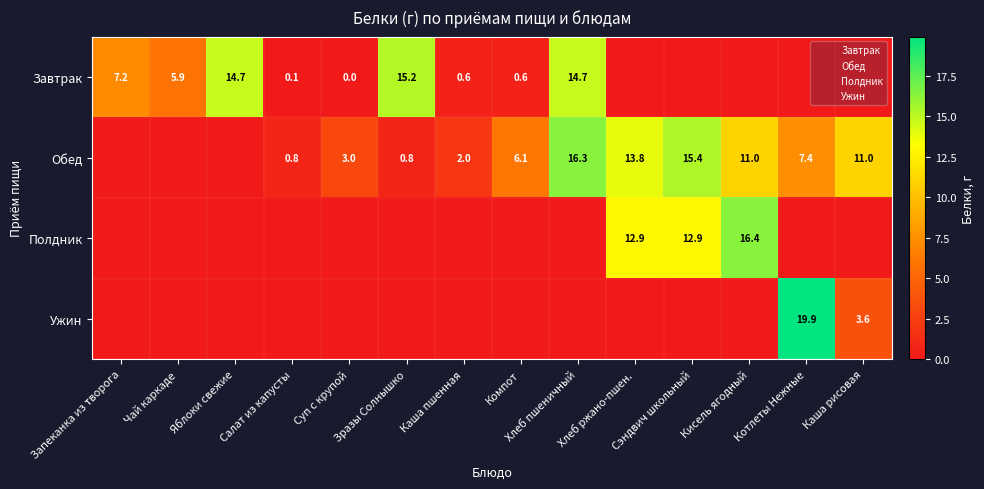

Which category has the highest value in the Обед series?

Хлеб пшеничный